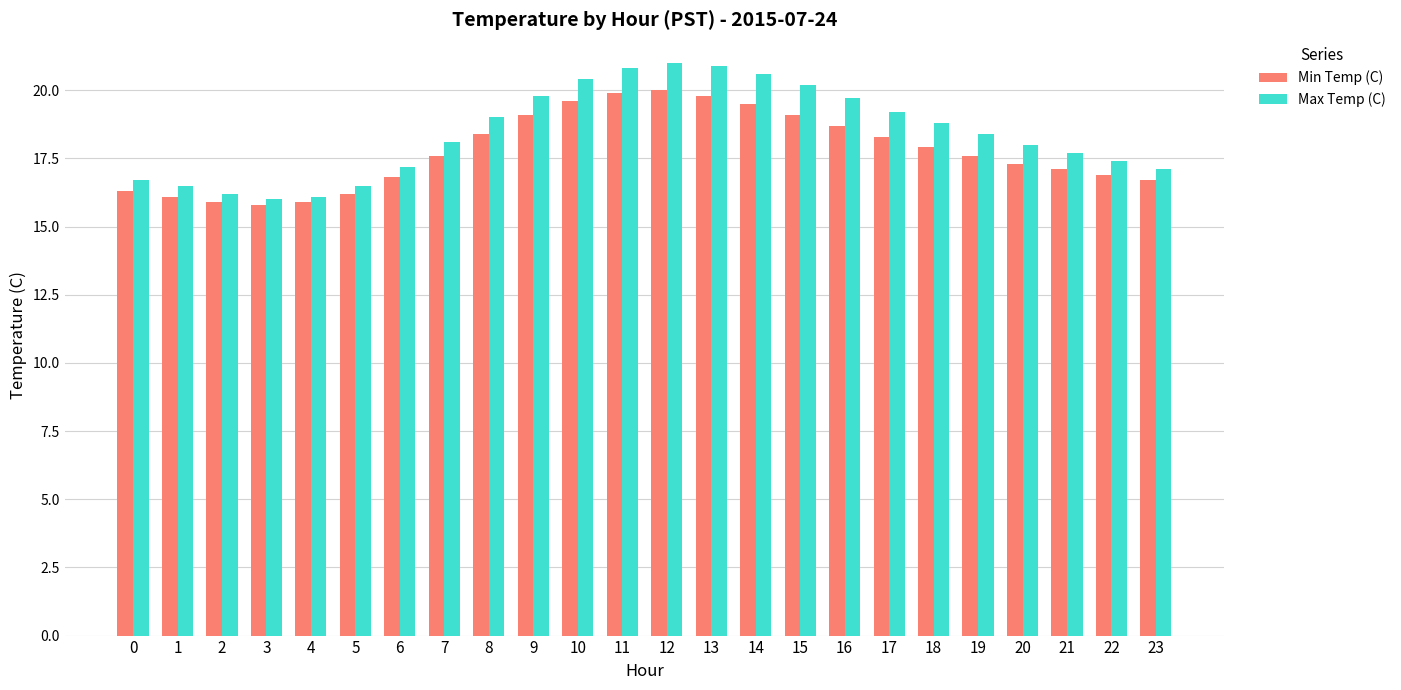

Reading right to left, list all the values displayed in this chart.

Min Temp (C): 23=16.7	22=16.9	21=17.1	20=17.3	19=17.6	18=17.9	17=18.3	16=18.7	15=19.1	14=19.5	13=19.8	12=20.0	11=19.9	10=19.6	9=19.1	8=18.4	7=17.6	6=16.8	5=16.2	4=15.9	3=15.8	2=15.9	1=16.1	0=16.3
Max Temp (C): 23=17.1	22=17.4	21=17.7	20=18.0	19=18.4	18=18.8	17=19.2	16=19.7	15=20.2	14=20.6	13=20.9	12=21.0	11=20.8	10=20.4	9=19.8	8=19.0	7=18.1	6=17.2	5=16.5	4=16.1	3=16.0	2=16.2	1=16.5	0=16.7